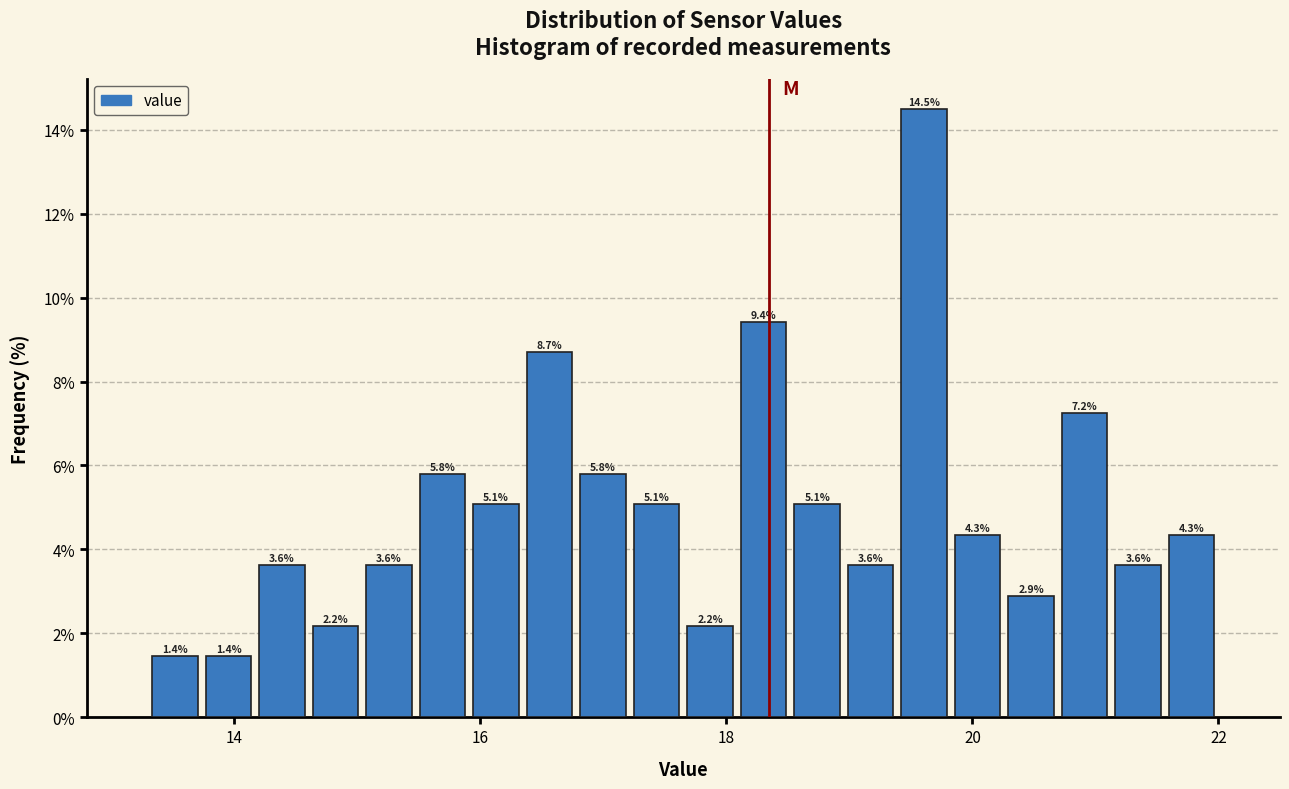

Around what value on the x-axis is the tallest bar? Give the approximate position of its centre, as read against the axis.

19.6